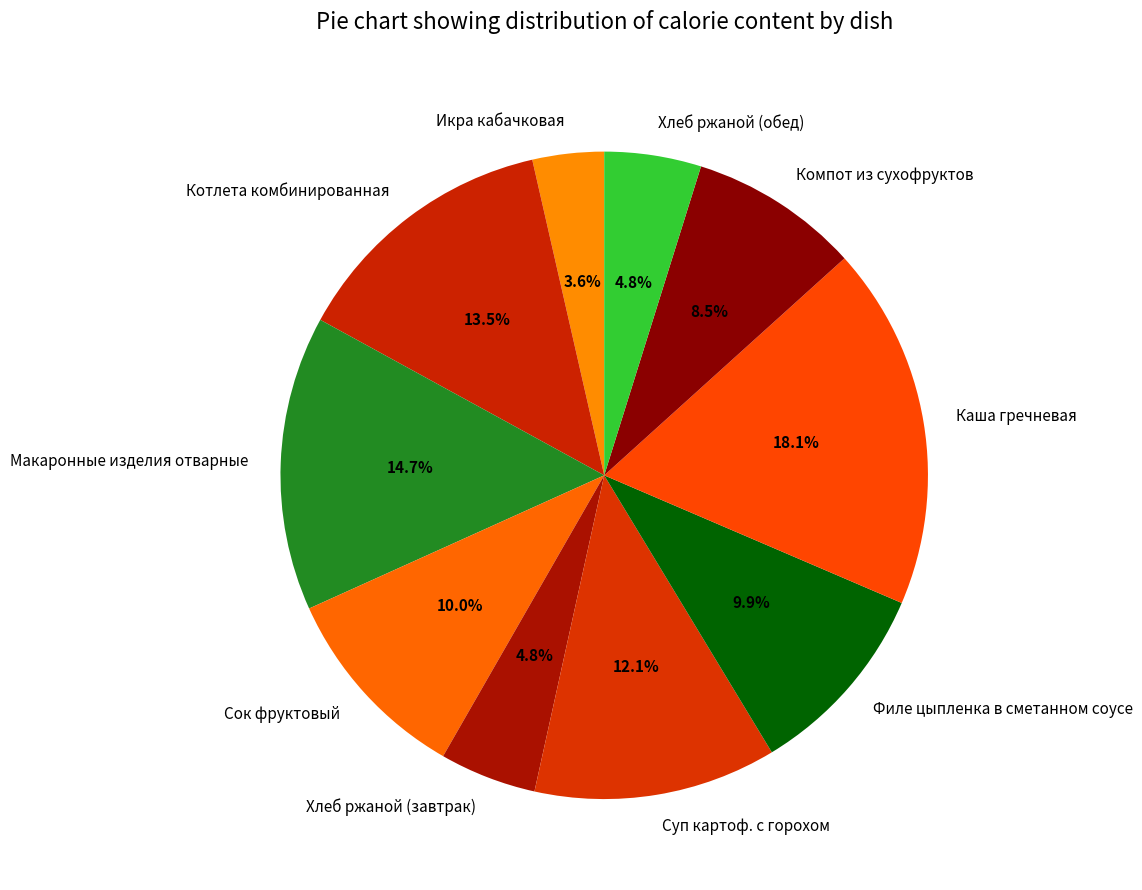

Count the number of slices in the pie.

10